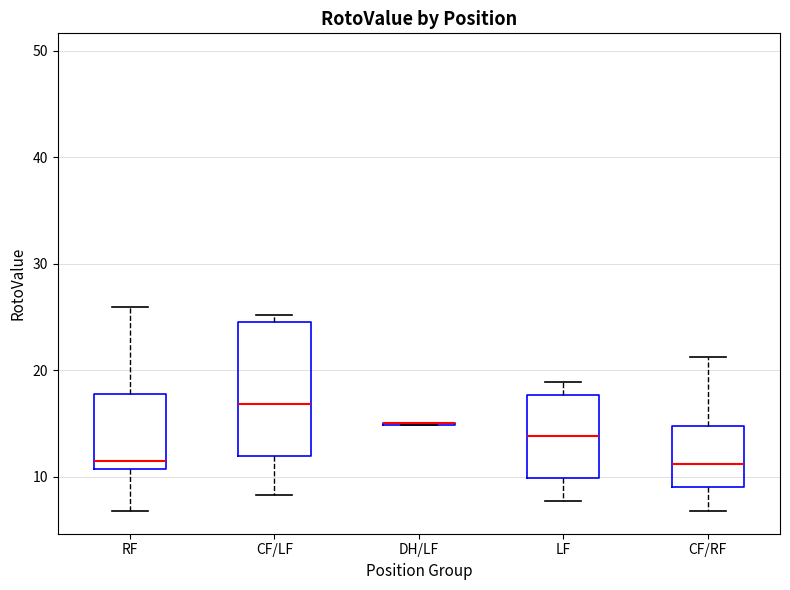

Reading left to right, transcribe this box plot: for each box, give where its median line is, the range the box spans, and where its two whiskers end, as read against the y-axis. The values are not printed on the chart, so give them approximately, as read against the axis.

RF: median 11 (just above the box's lower edge), box 11 to 18, whiskers 7 to 26
CF/LF: median 17, box 12 to 25, whiskers 8 to 25 (just above the box's upper edge)
DH/LF: box collapsed to a line at 15, whiskers 15 to 15
LF: median 14, box 10 to 18, whiskers 8 to 19
CF/RF: median 11, box 9 to 15, whiskers 7 to 21